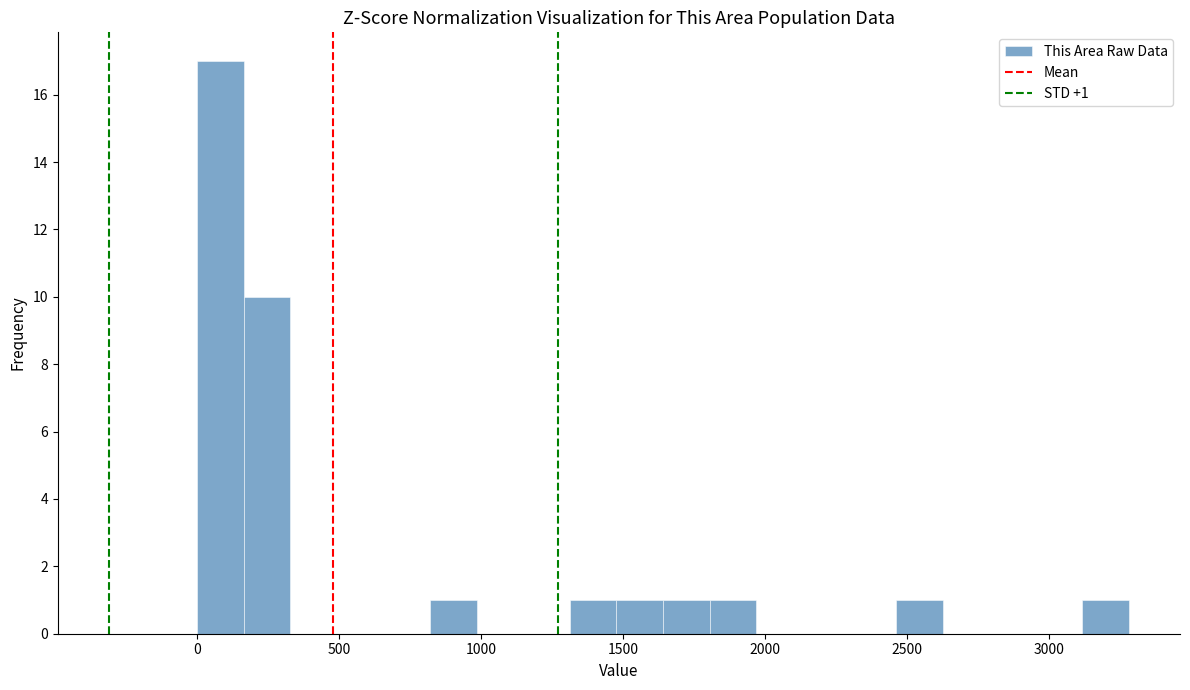

Read against the x-axis, roughly where is the centre of the tallest bar?

100